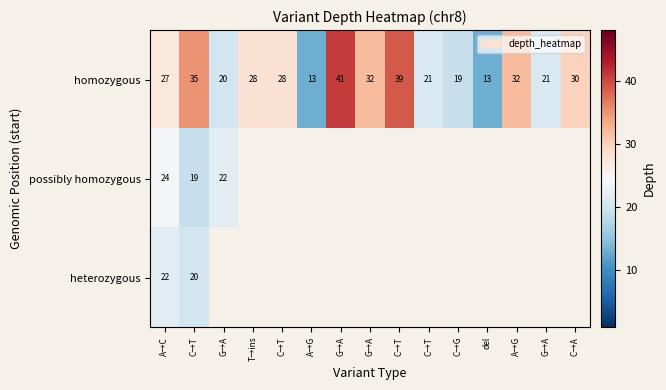

What is the difference between the highest and lowest values at C→T?

16.0